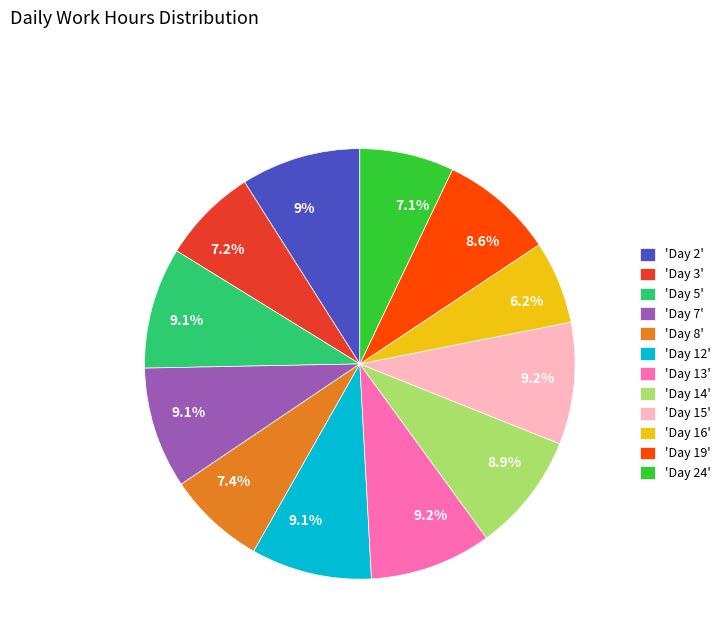

Which has a higher value, 'Day 15' or 'Day 19'?

'Day 15'